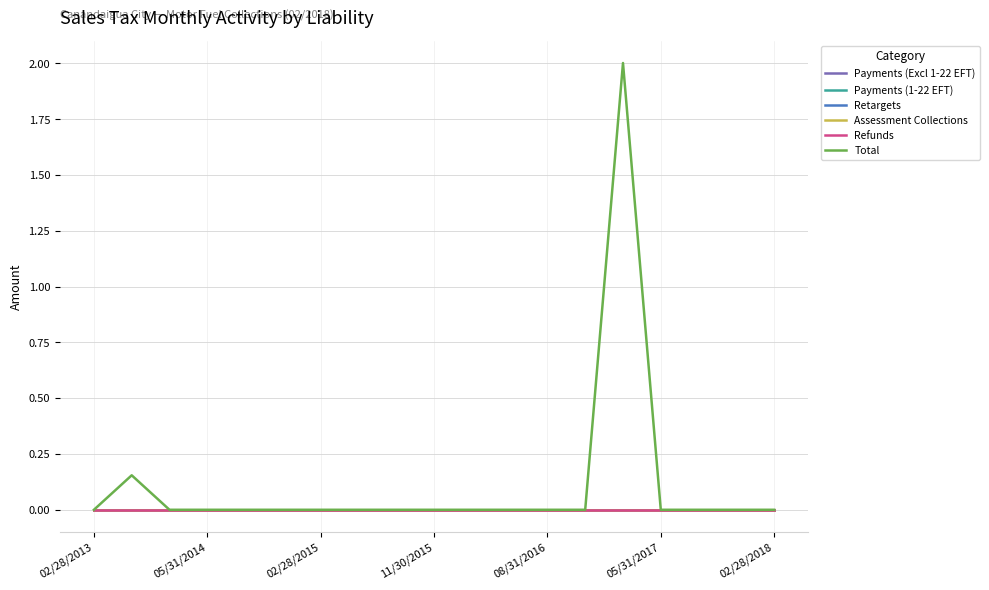

What is the average value of the Total series?

0.1